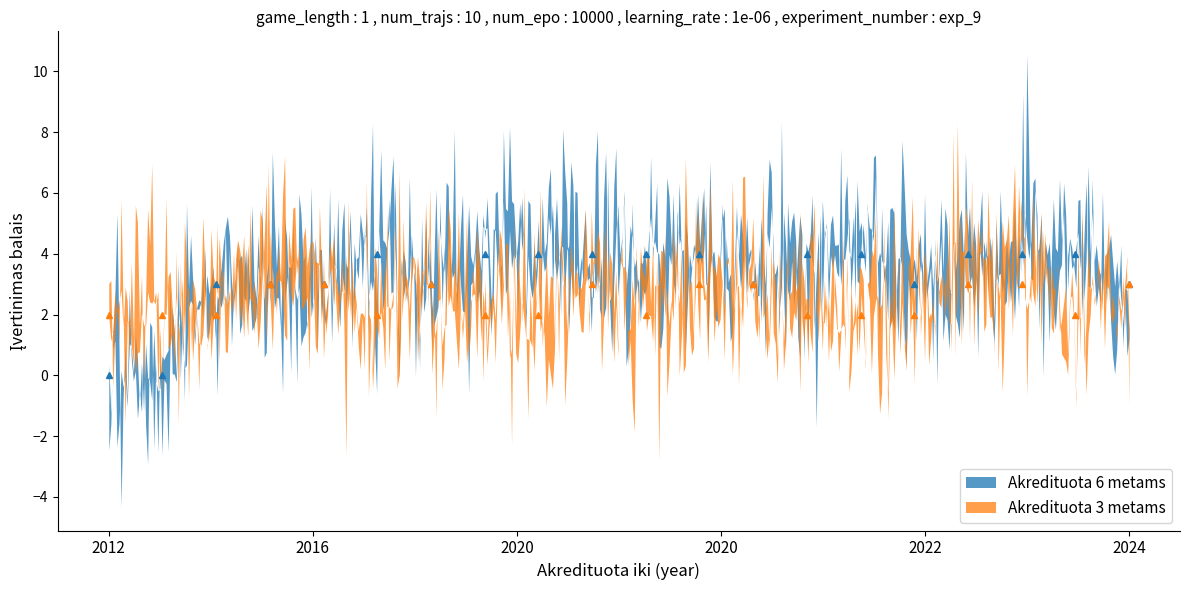

True or false: Akredituota 3 metams has a value of 3 at 2013.

False